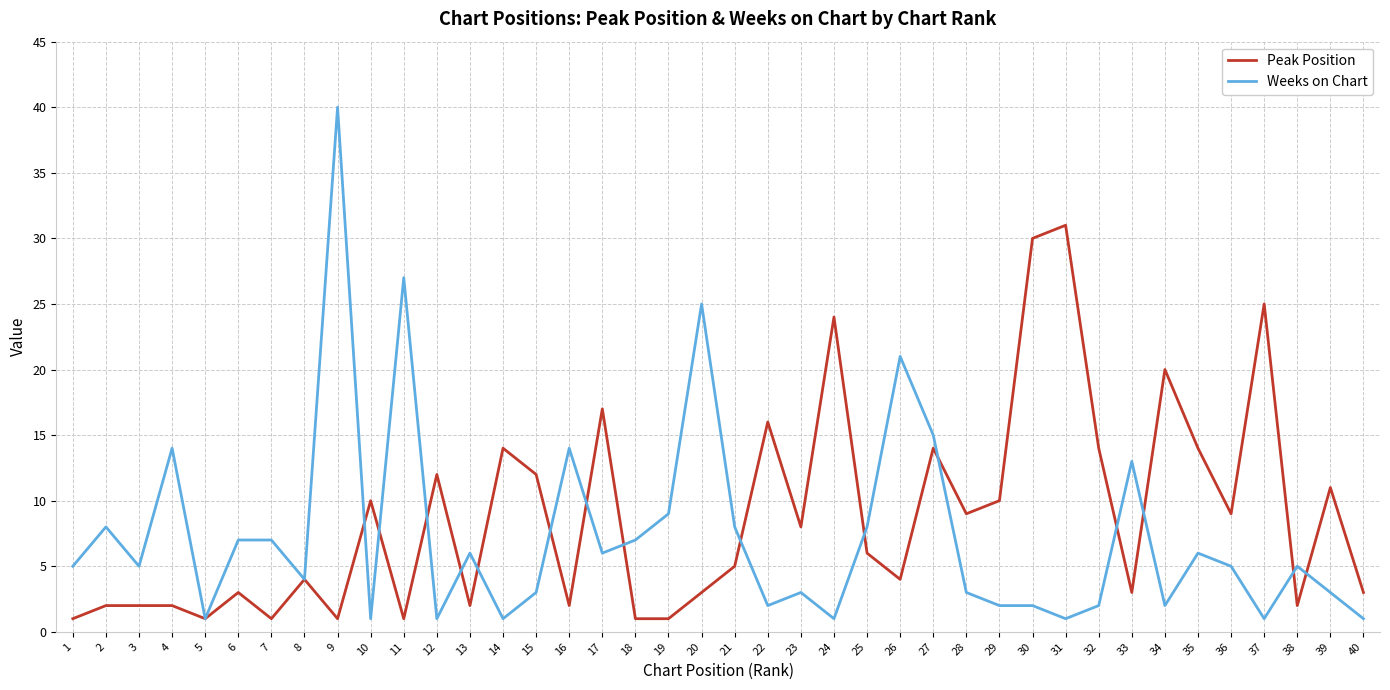

Is this an area chart (filled region under the line)?

No